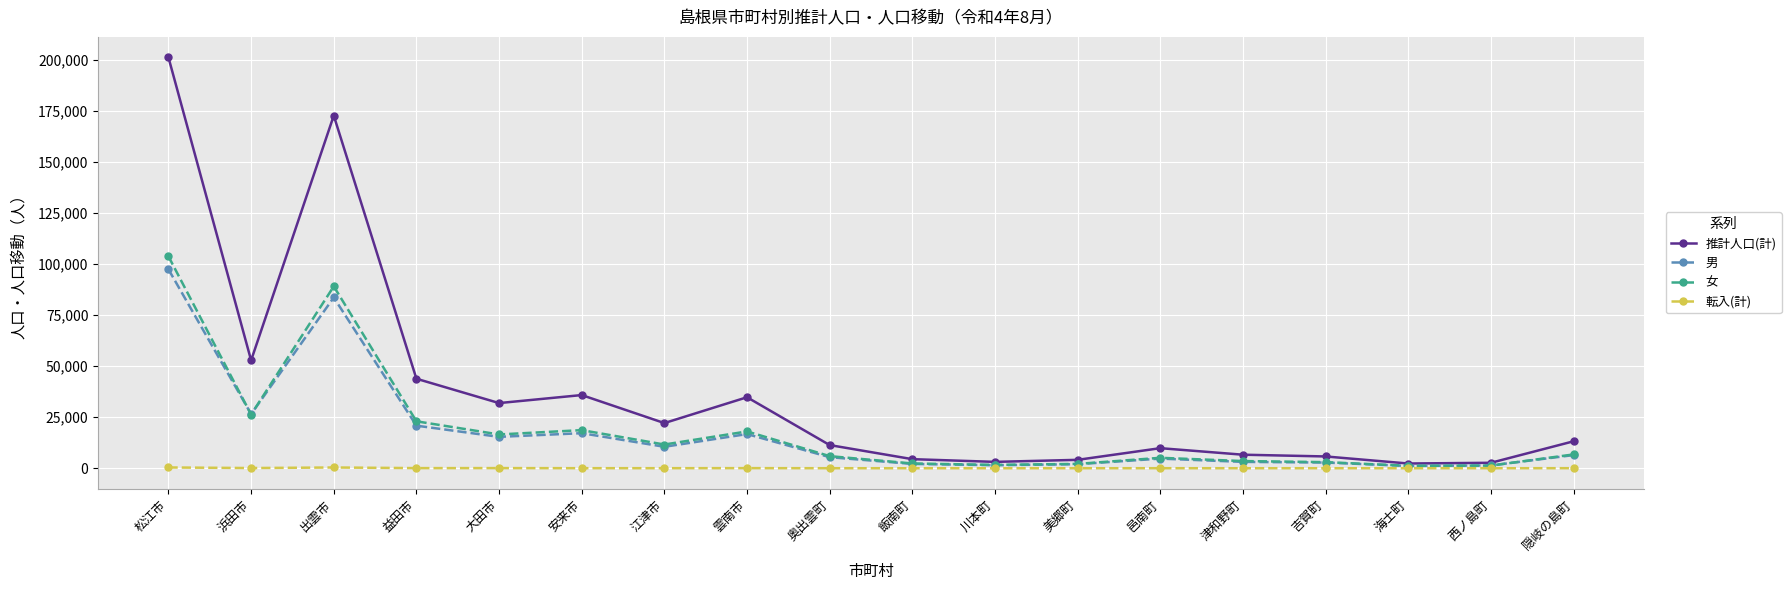

What is the minimum value for 推計人口(計)?

2317